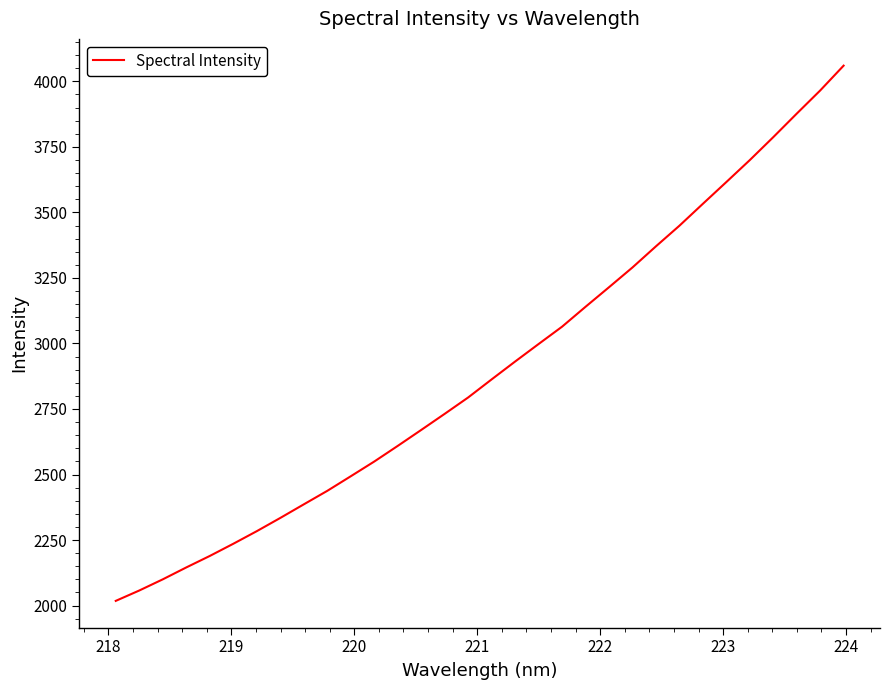

True or false: there are more than 2 points higher than both neighbors.

False